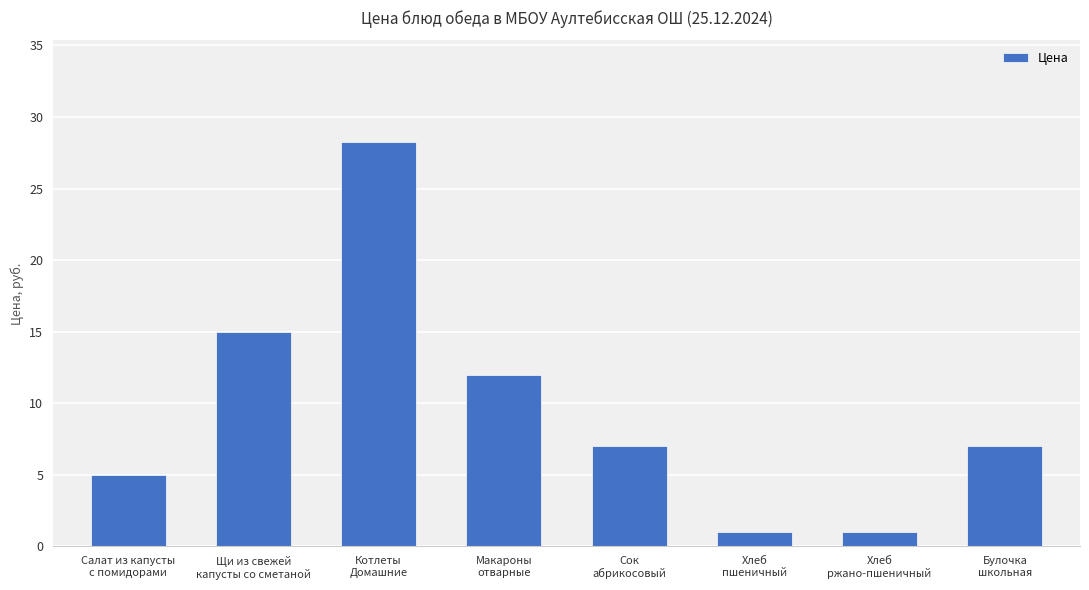

What is the value of the 5th bar from the left?

7.0